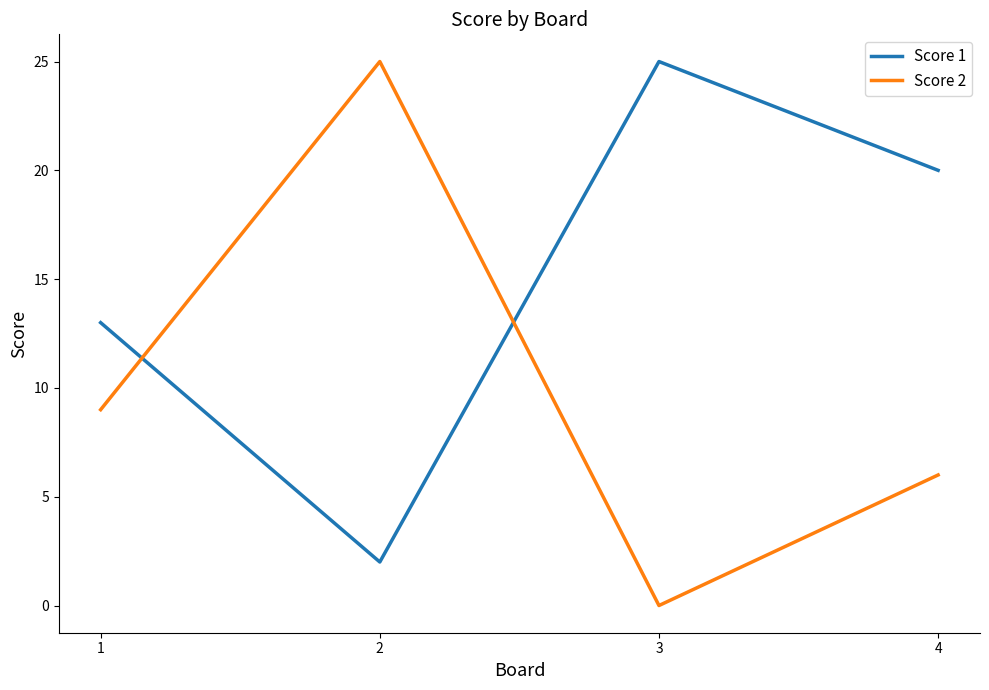

Reading left to right, transcribe all the data shown in this chart.

Score 1: 13	2	25	20
Score 2: 9	25	0	6